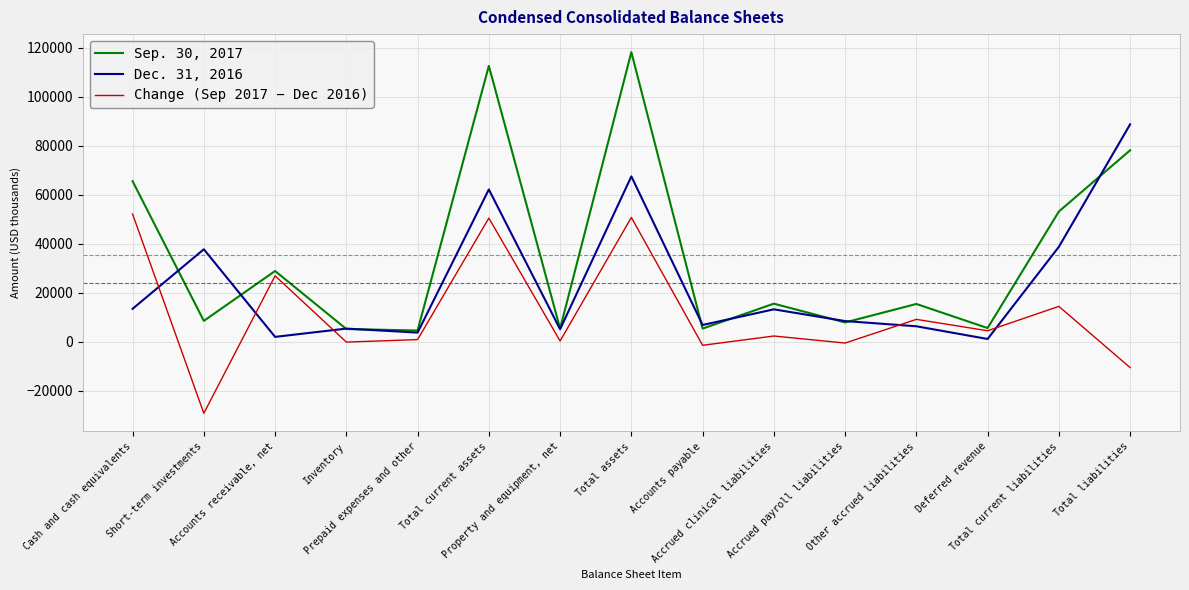

True or false: Change (Sep 2017 − Dec 2016) and Dec. 31, 2016 intersect in this chart.

True